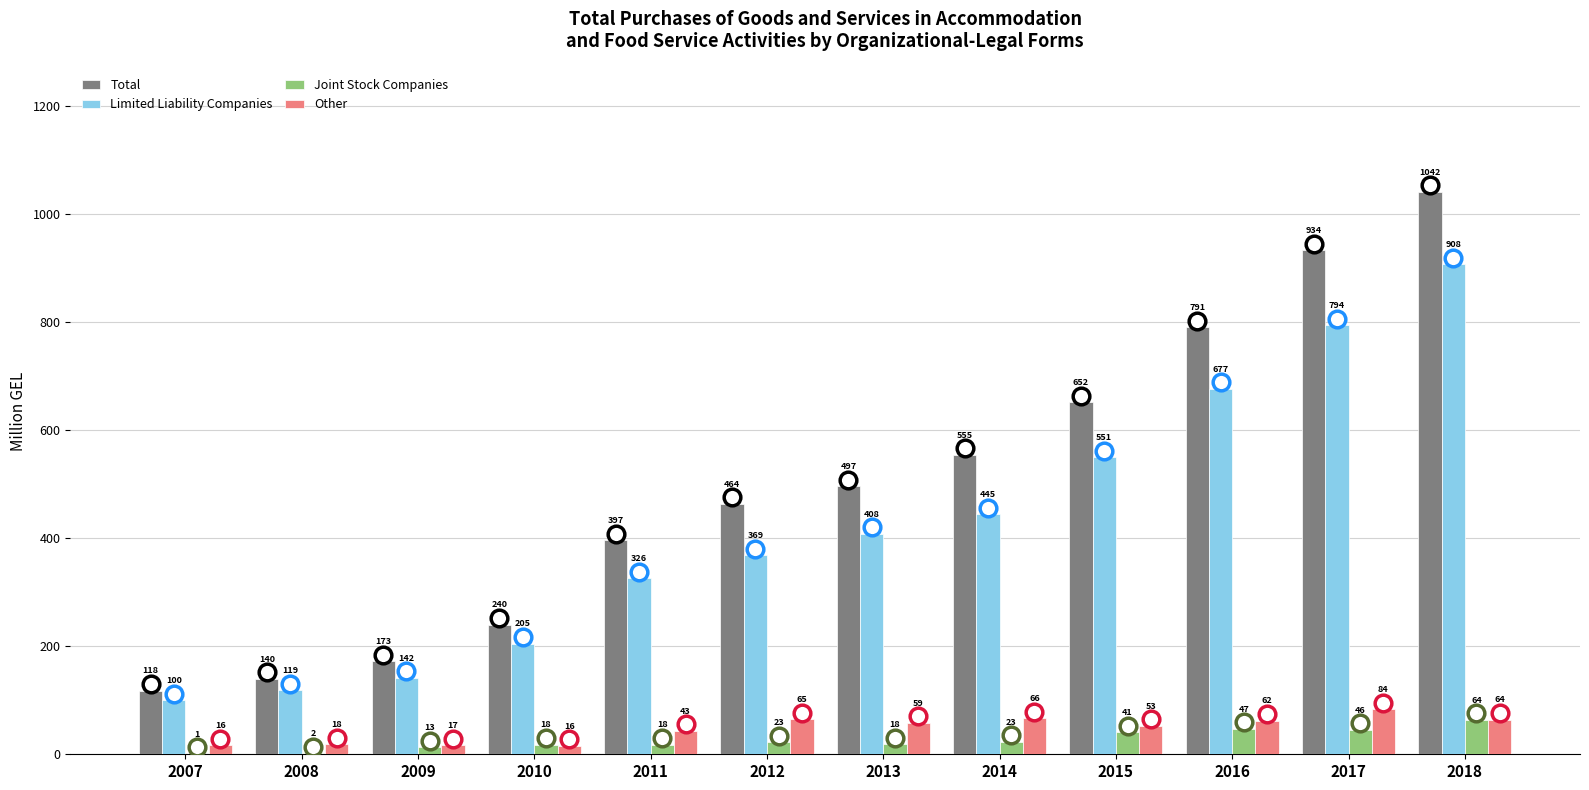

The Joint Stock Companies series shows 23.1 at 2014. True or false?

True